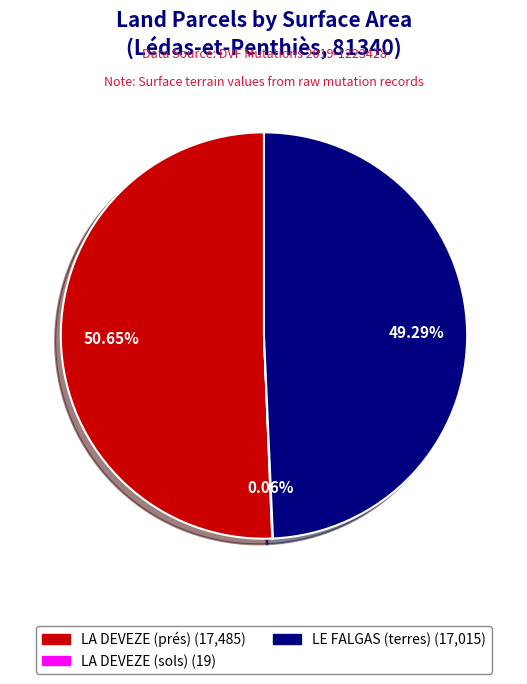

Which category accounts for the majority?

LA DEVEZE (prés)